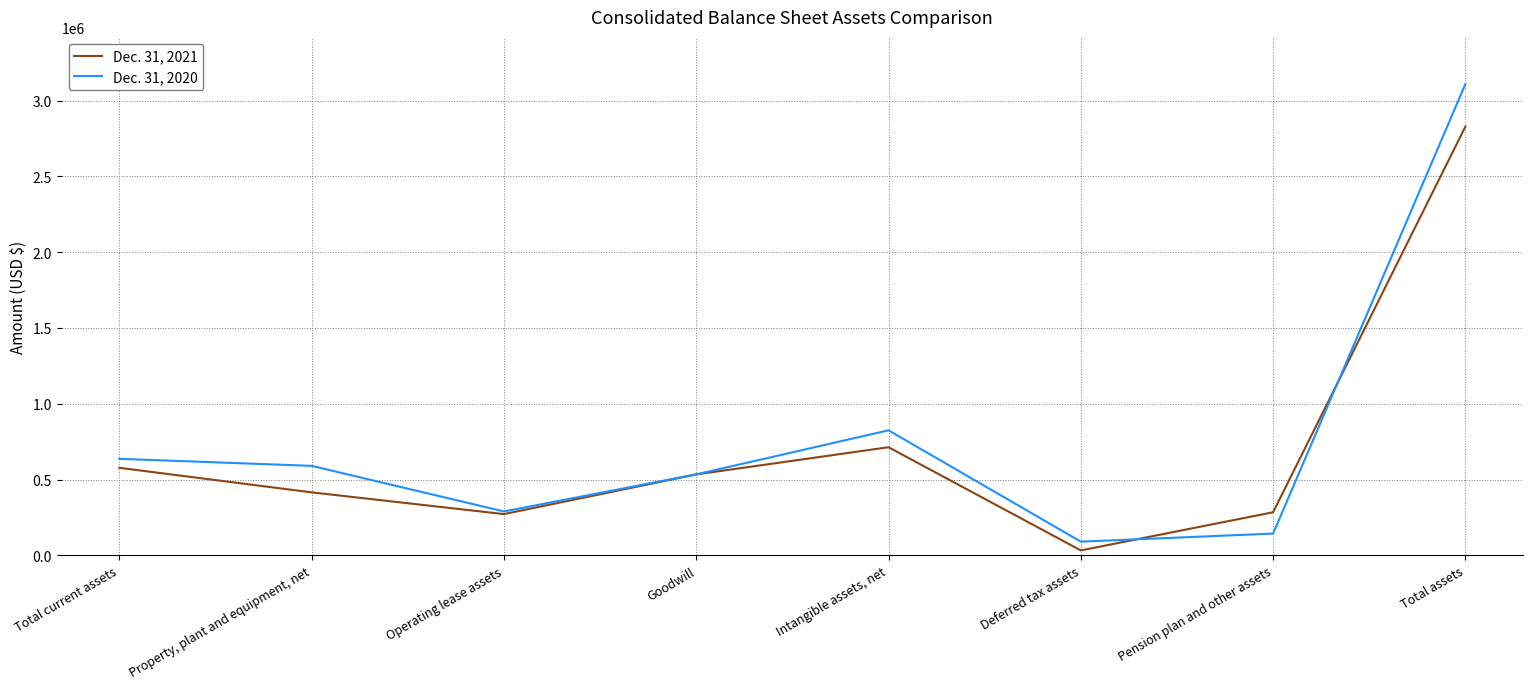

At which label is Dec. 31, 2020 closest to 1599577?

Intangible assets, net